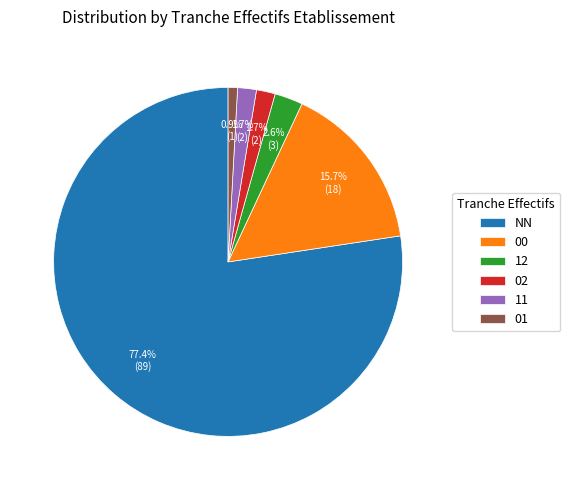

To the nearest percent, what portion does 11 represent?

2%